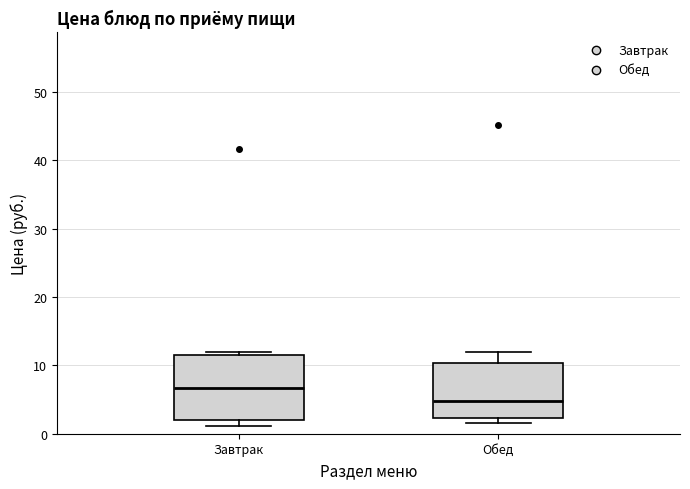

Where is the upper edge of the box for Обед on the y-axis? The values are not printed on the chart, so give them approximately, as read against the axis.

10